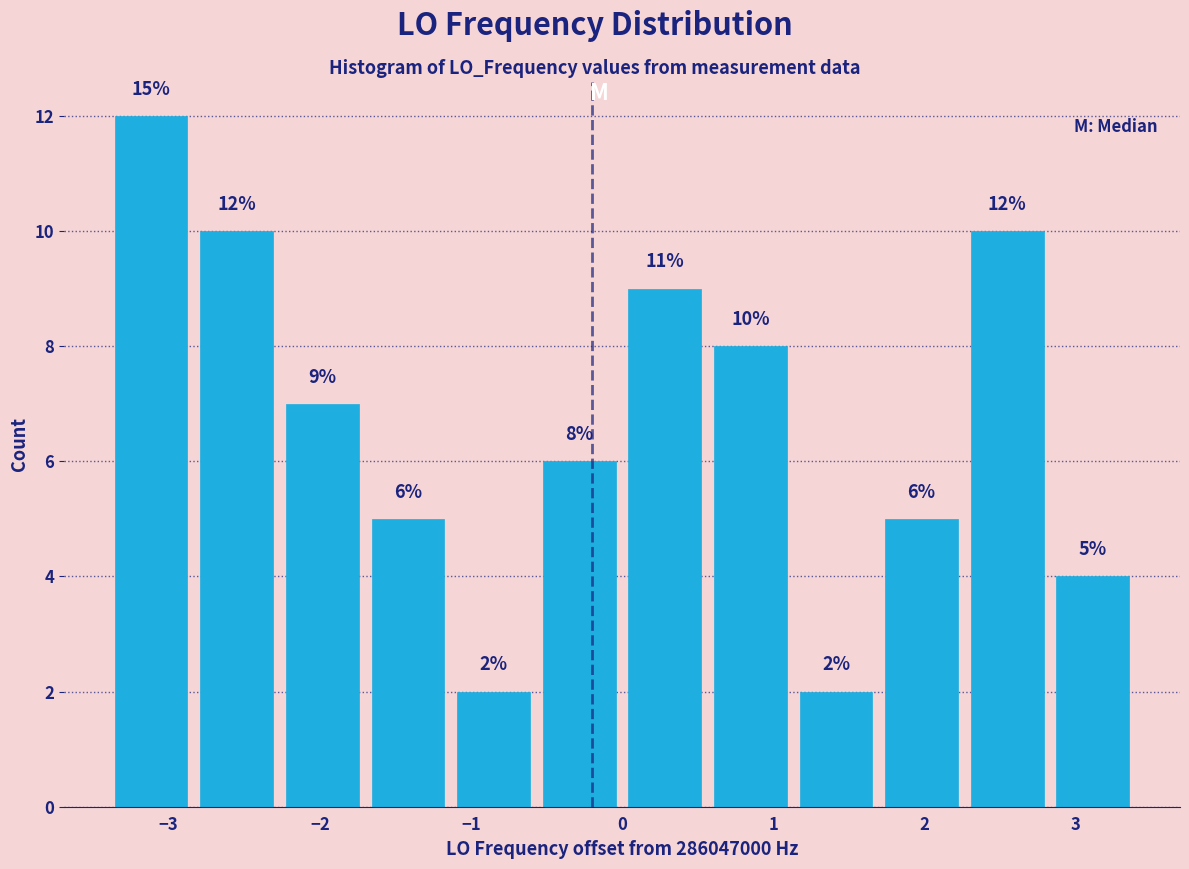

Over which range of the x-axis is the bar tallest?

-3.4 to -2.8